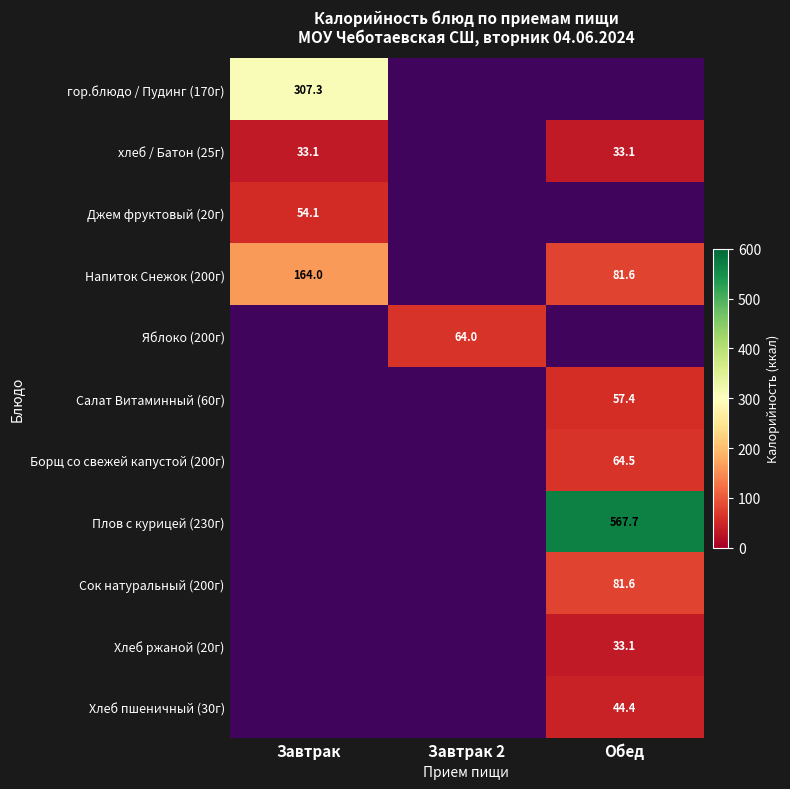

Which category has the lowest value in the Джем фруктовый (20г) series?

Завтрак